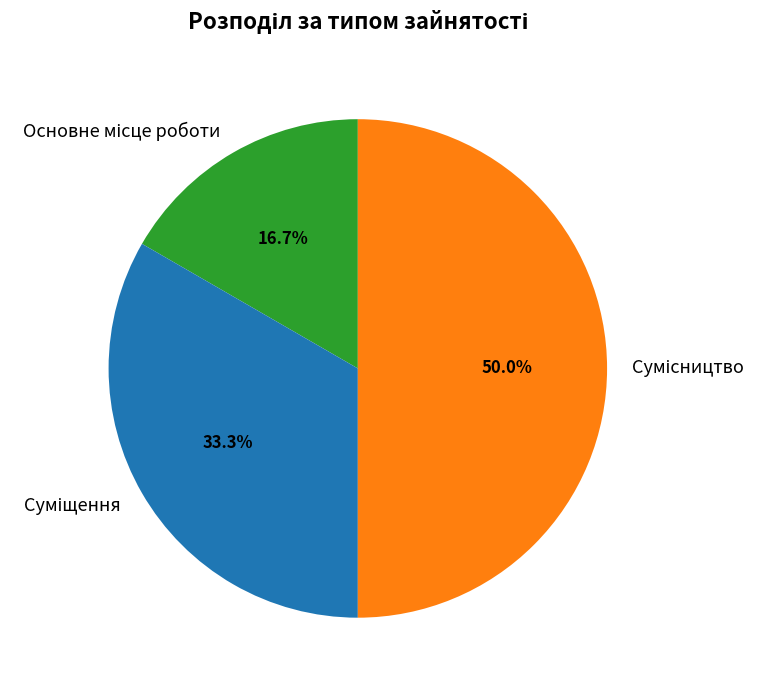

The Основне місце роботи slice represents 25% of the pie. True or false?

False